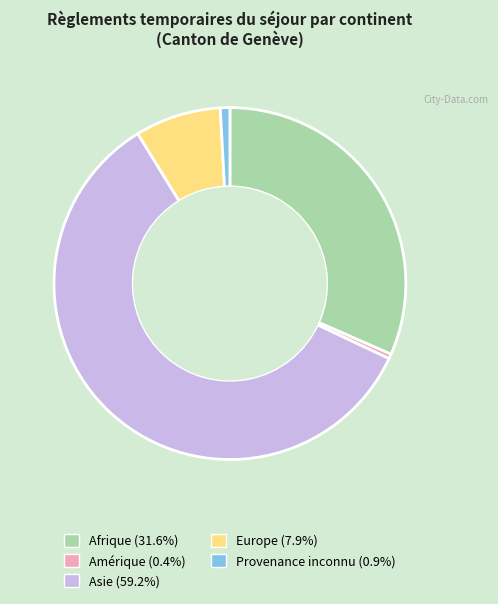

Combined, do Afrique and Asie account for over 50%?

Yes